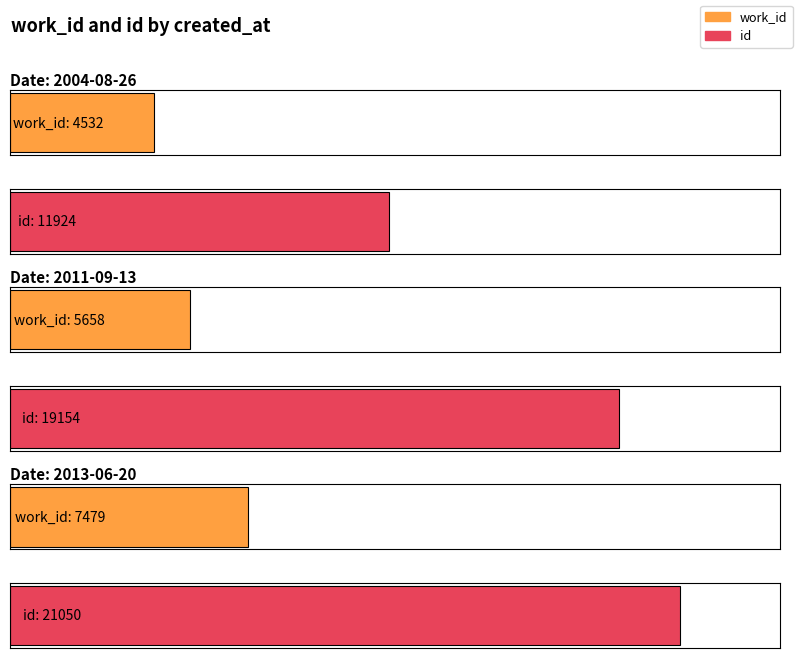

At which label does work_id reach its peak?

2013-06-20